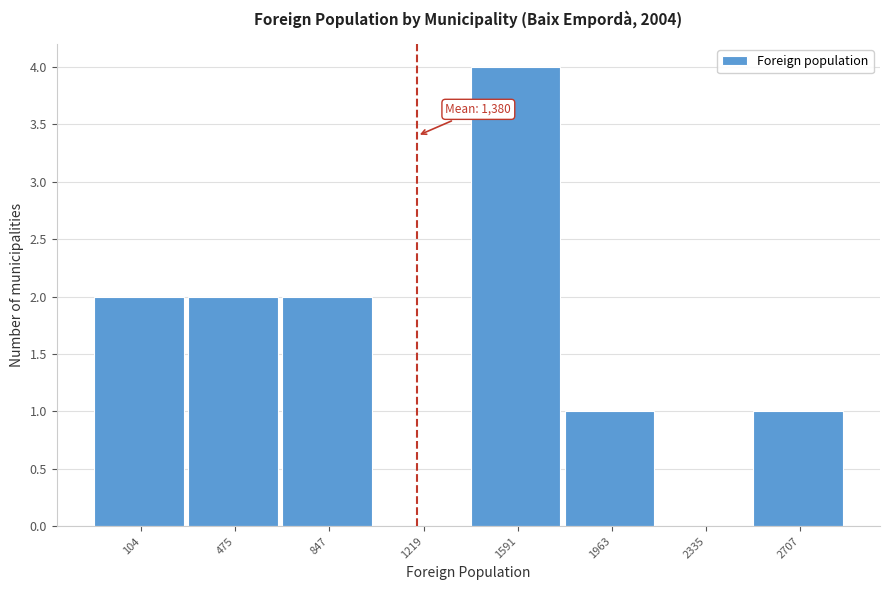

Reading left to right, list all the values displayed in this chart.

104=2	475=2	847=2	1219=0	1591=4	1963=1	2335=0	2707=1